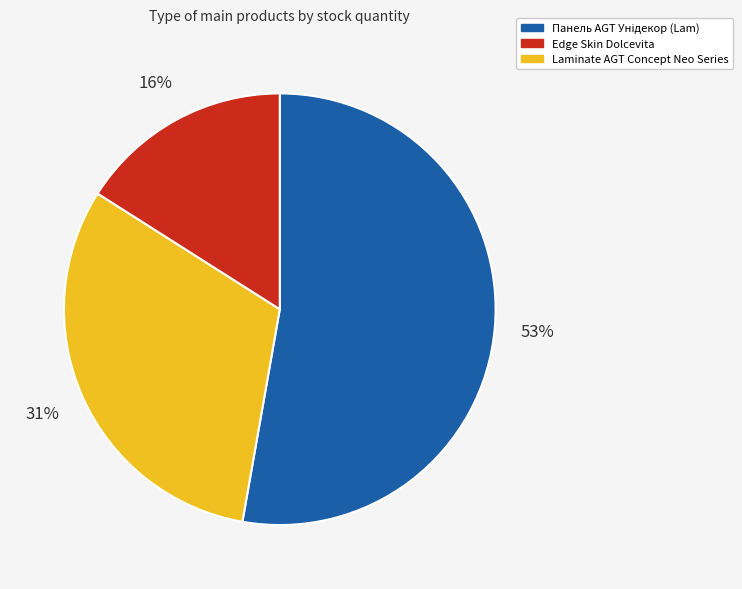

How many segments does this pie chart have?

3